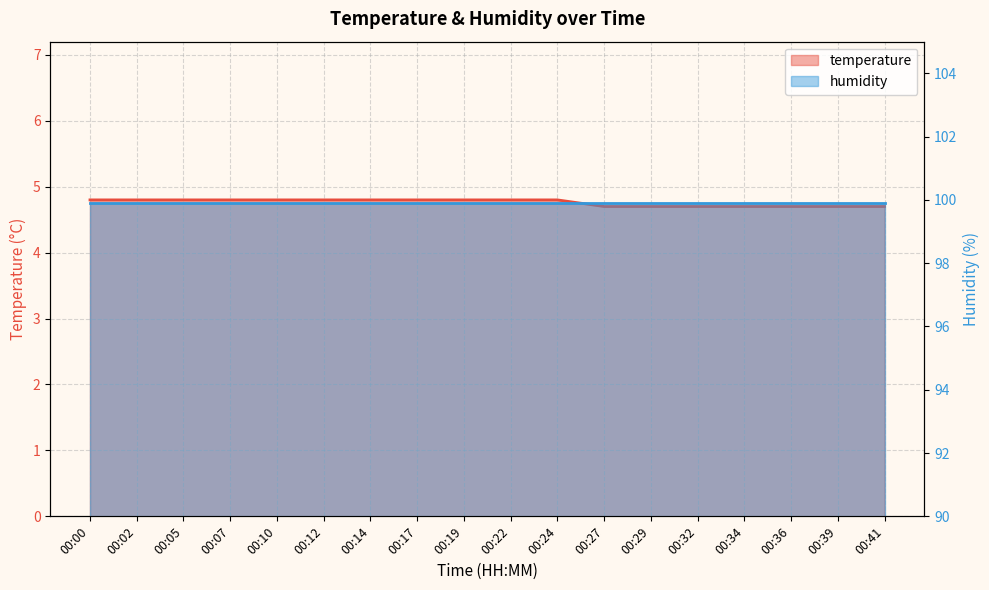

What value does the data have at 00:32?

4.7